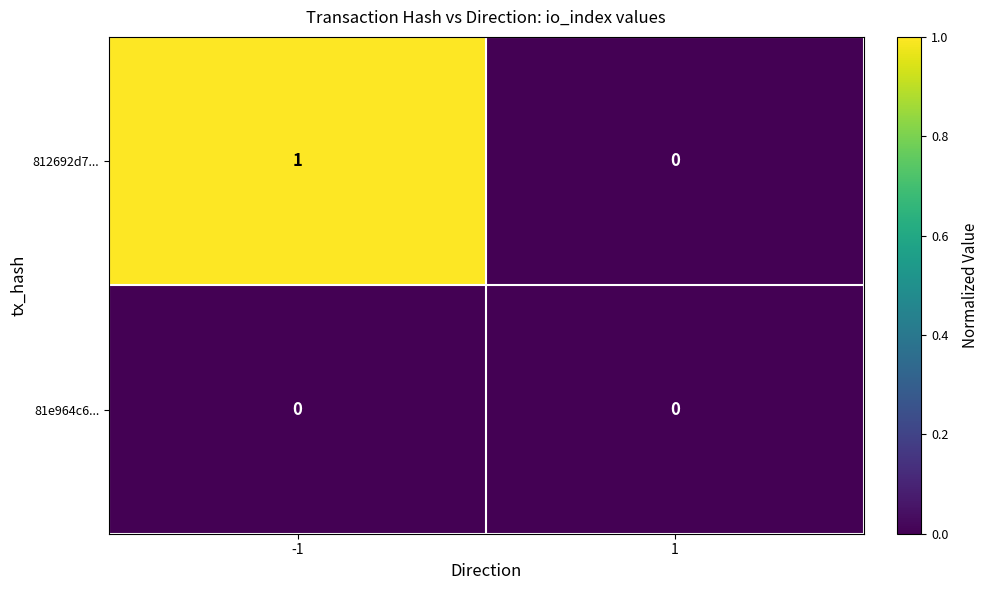

True or false: 81e964c6... has a value of 0 at 1.

True